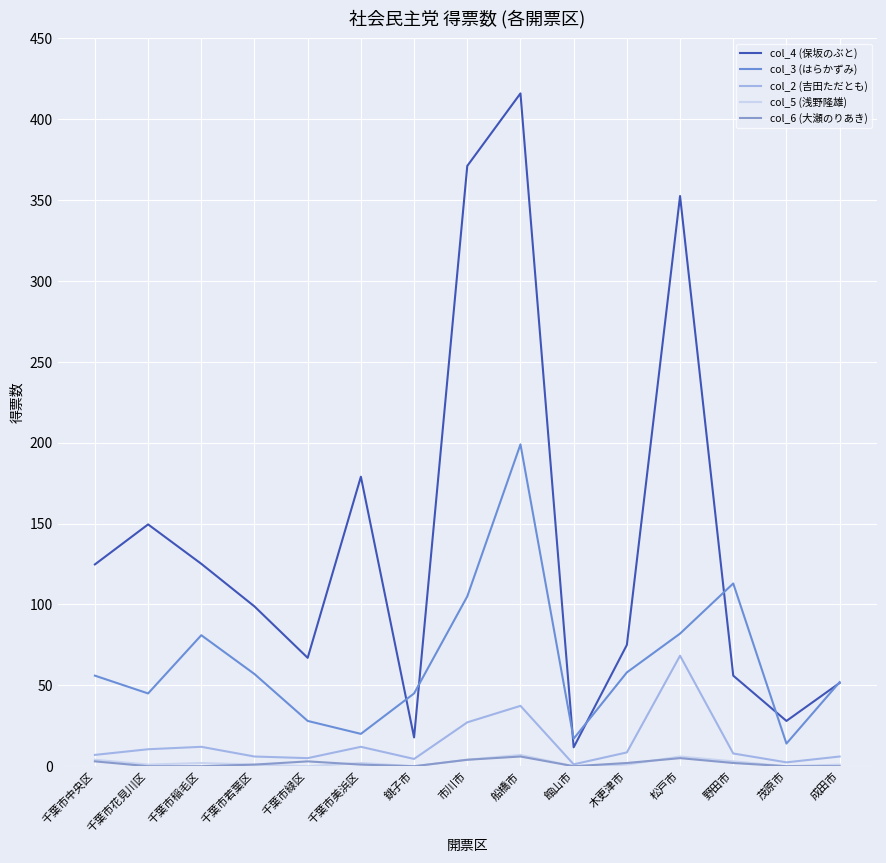

Which series changed the most between 千葉市若葉区 and 船橋市?

col_4 (保坂のぶと)